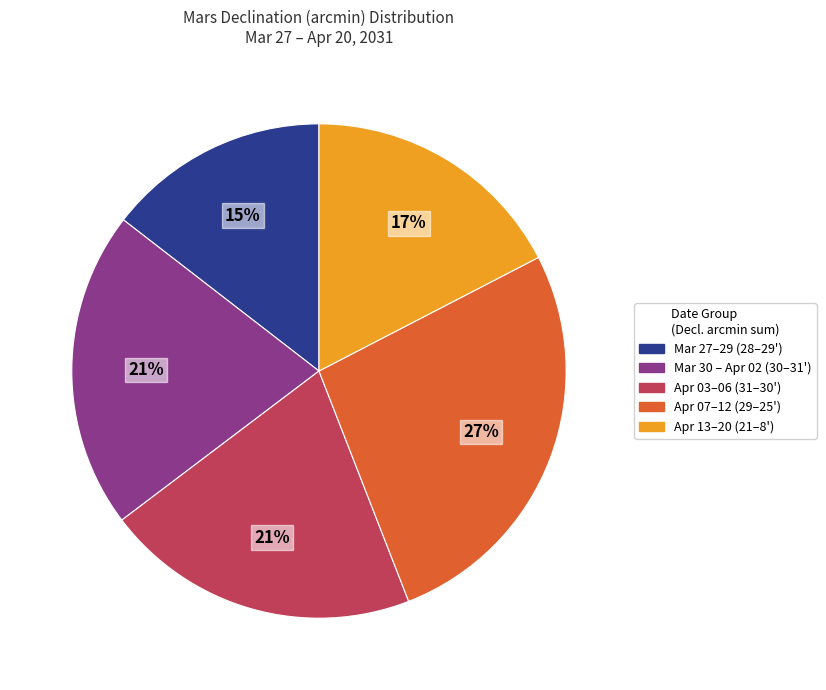

To the nearest percent, what is the difference between the largest and smallest slice percentages?

12%